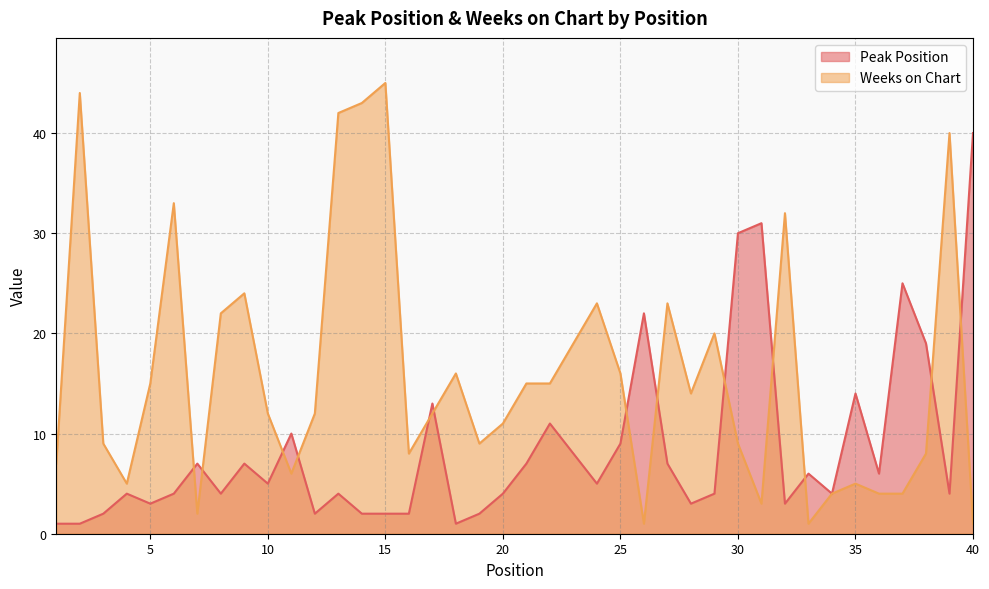

What is the maximum value for Weeks on Chart?

45